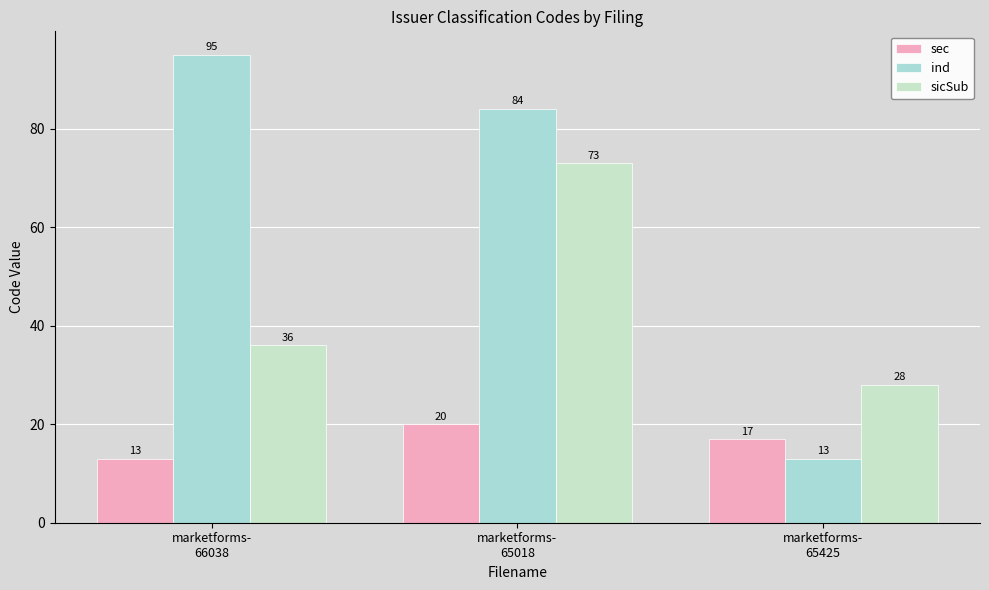

Are the bars horizontal?

No